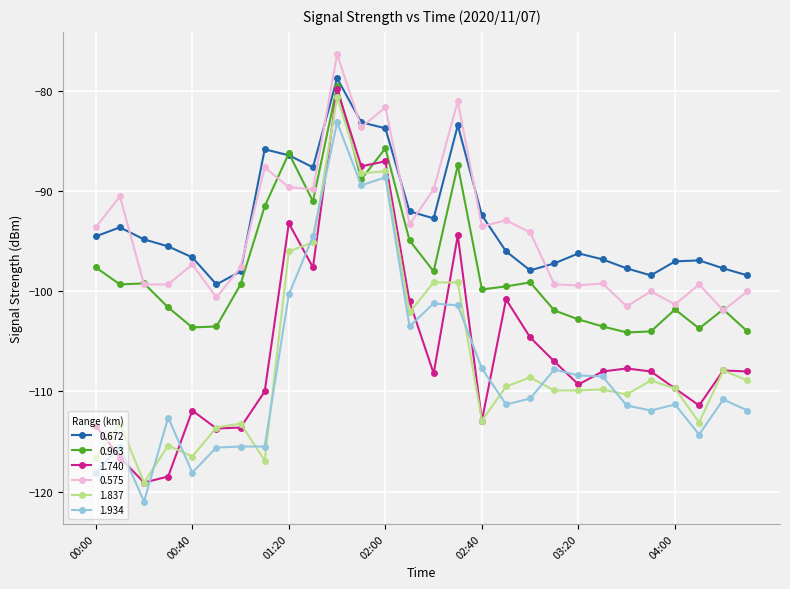

What is the difference between the second highest and second lowest values in the 1.934 series?

29.5